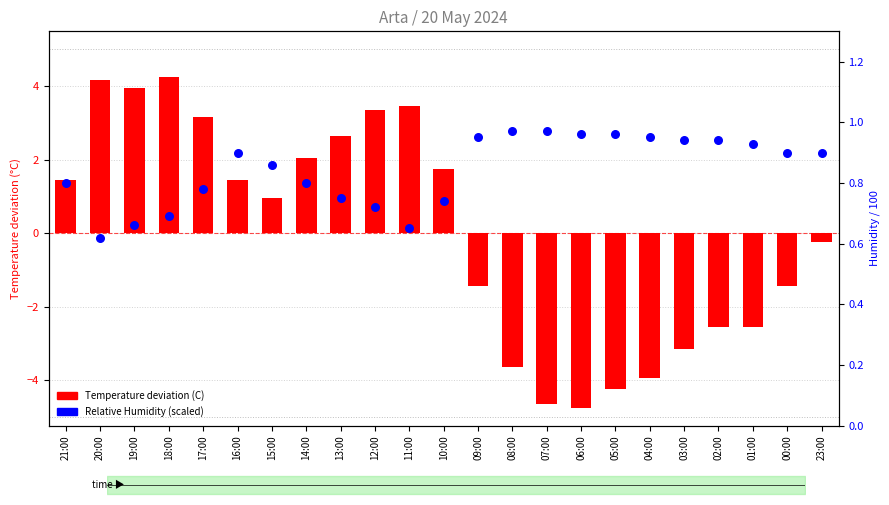

Which series has the largest total across all categories?

Relative Humidity (scaled)